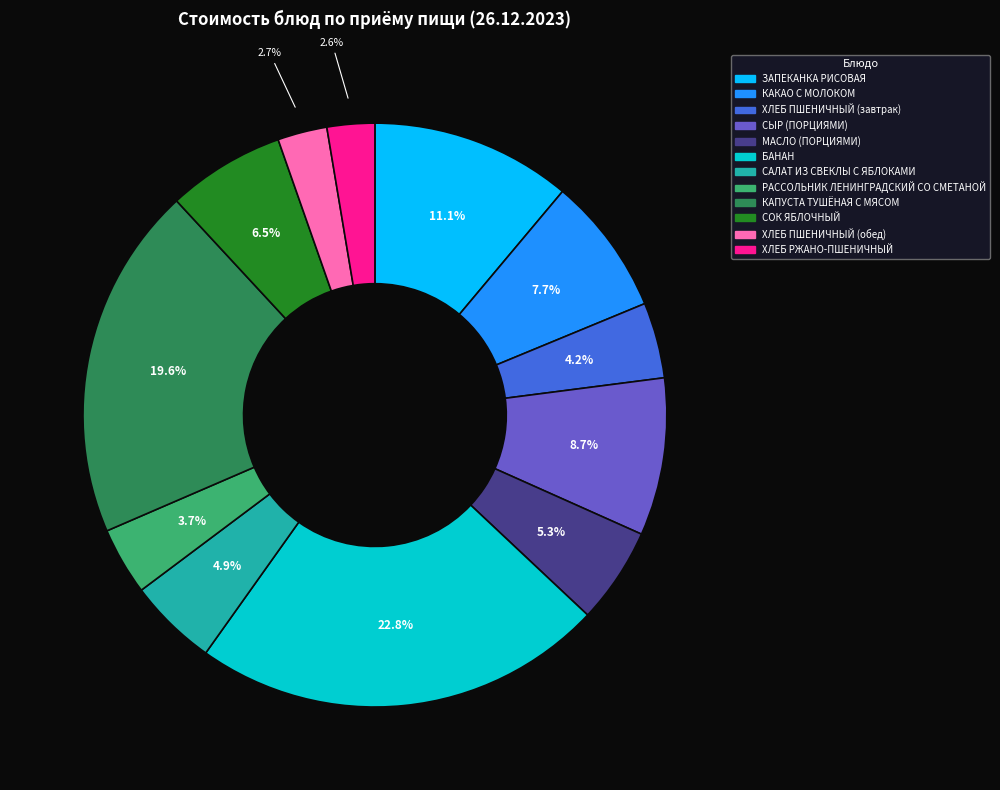

Count the number of slices in the pie.

12